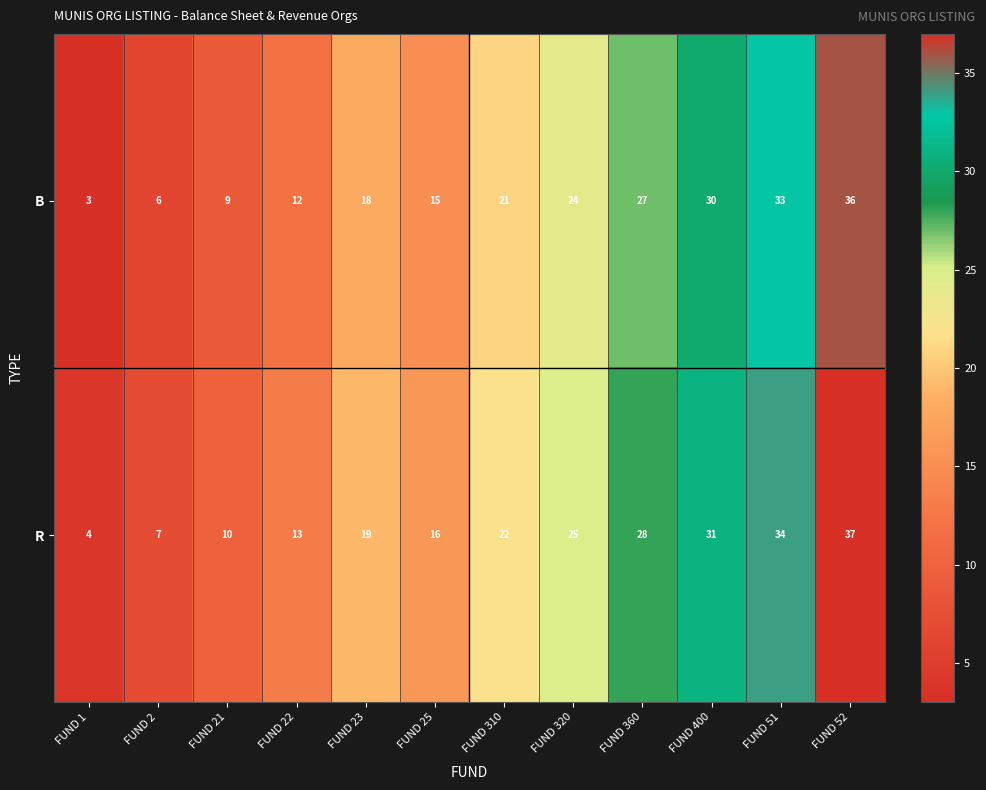

How many series are shown in this chart?

2